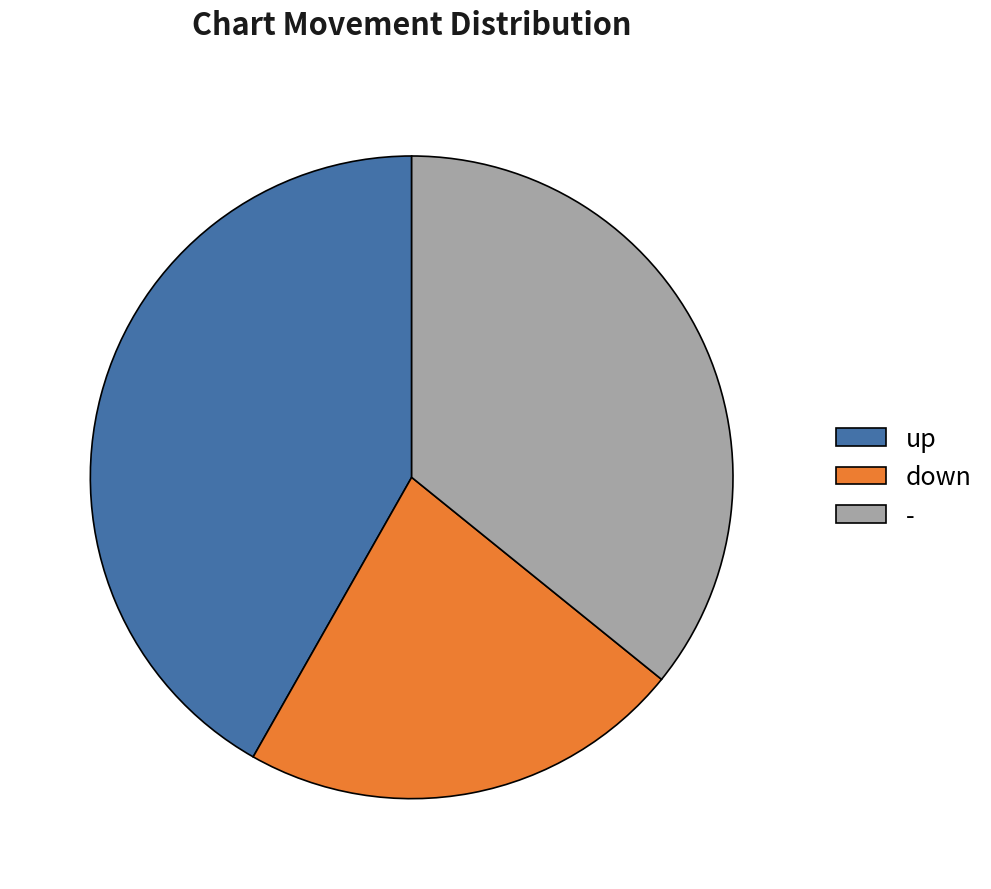

True or false: down accounts for 22% of the total.

True